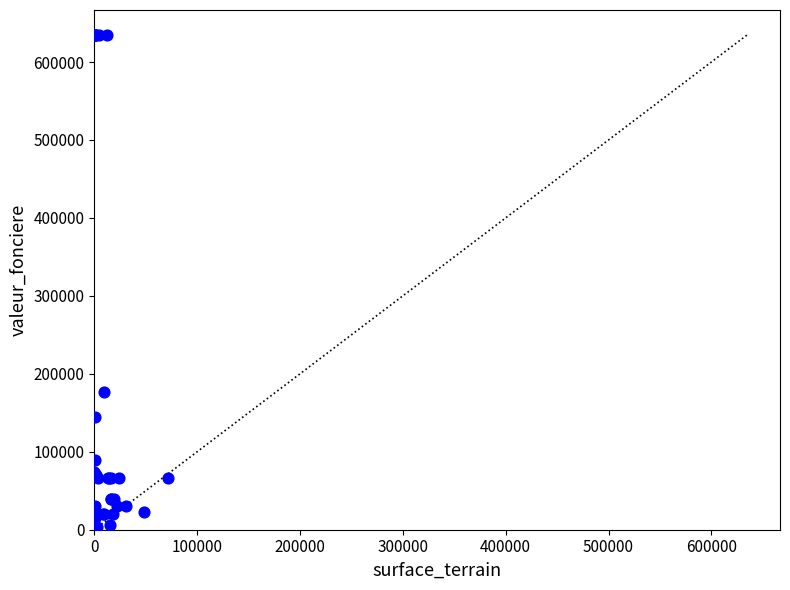

What Y value in the scatter plot is closest to 318500?

176500